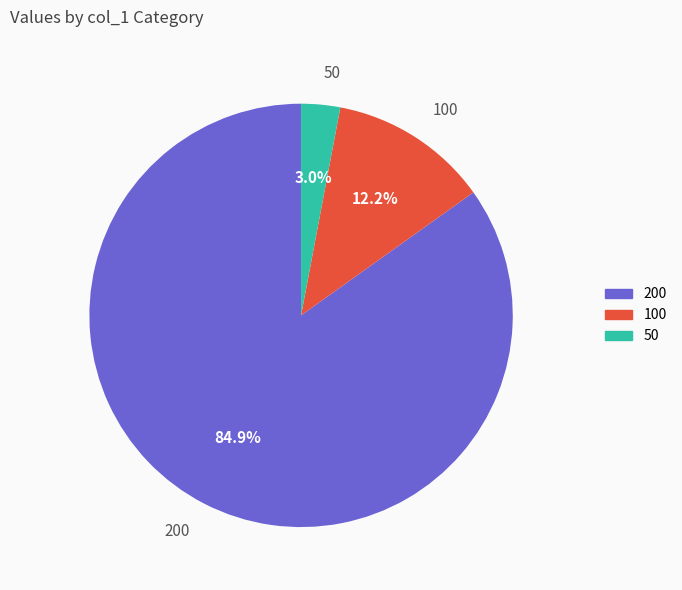

What is the largest slice in the pie chart?

200